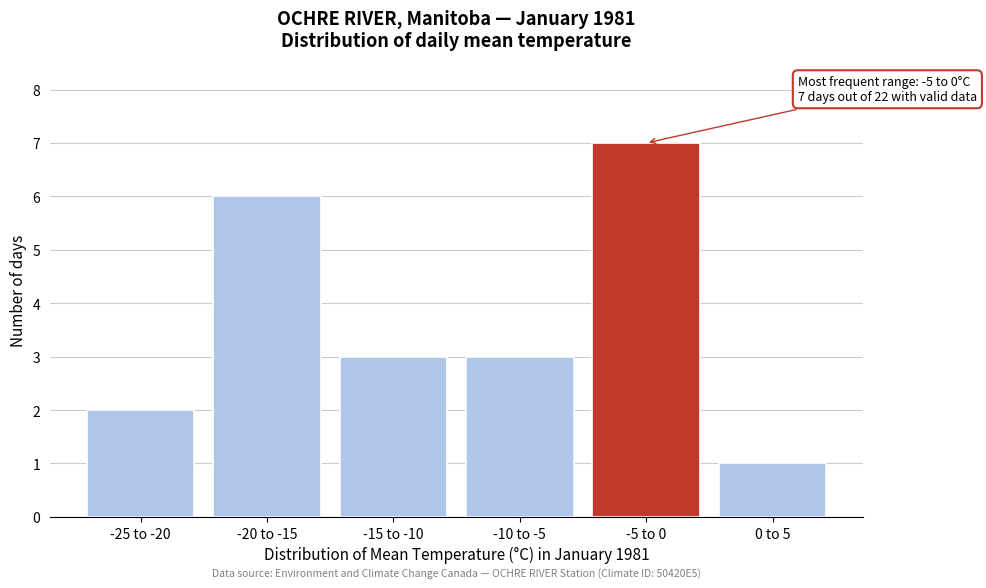

Reading left to right, transcribe all the data shown in this chart.

2	6	3	3	7	1